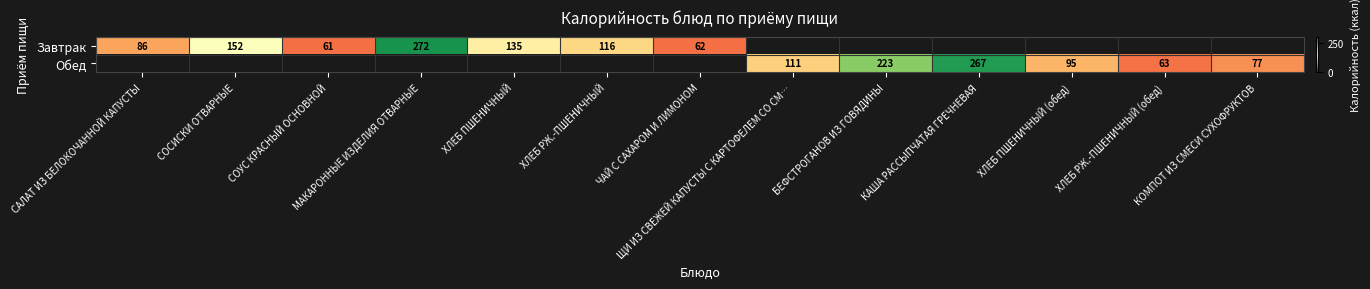

Is it true that Обед equals 63 at ХЛЕБ РЖ.-ПШЕНИЧНЫЙ (обед)?

True